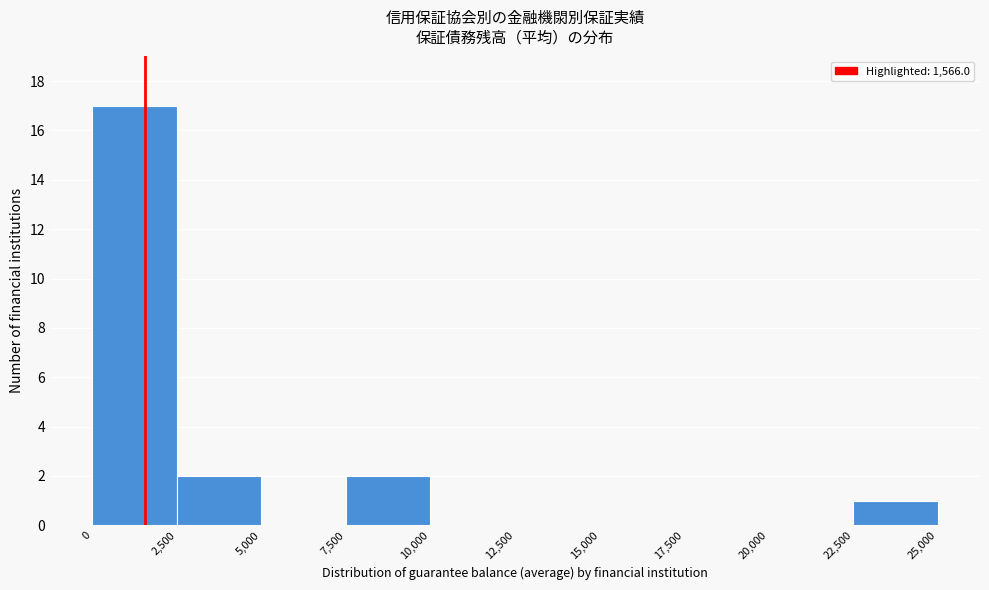

Over which range of the x-axis is the bar tallest?

0 to 2,500